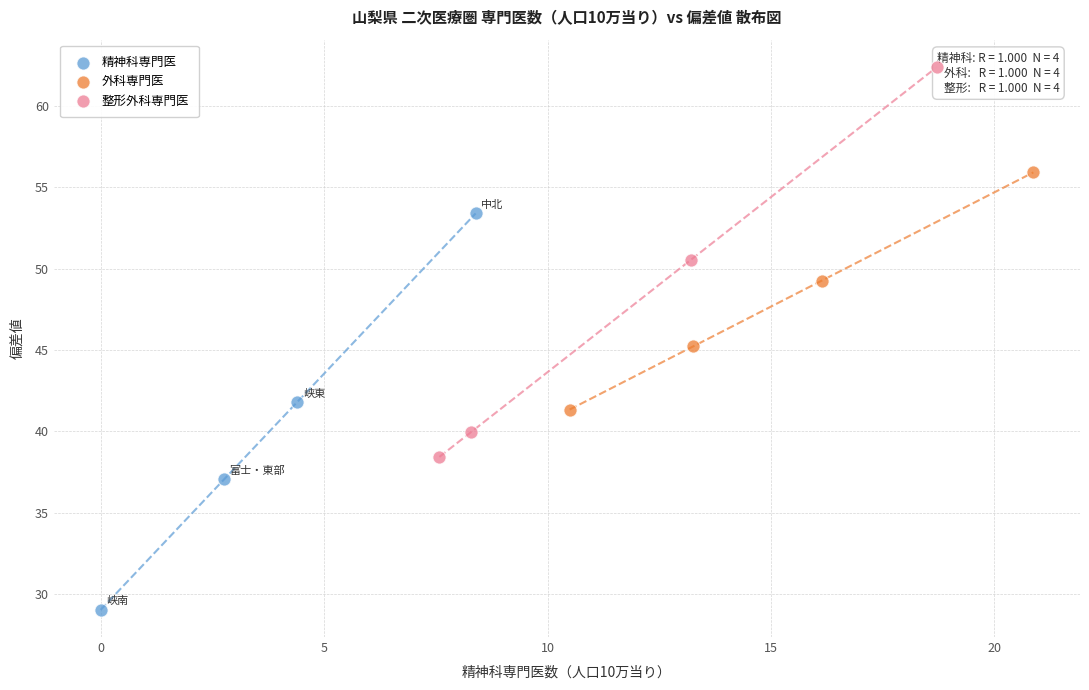

Which series has the largest Y range (max minus min)?

精神科専門医